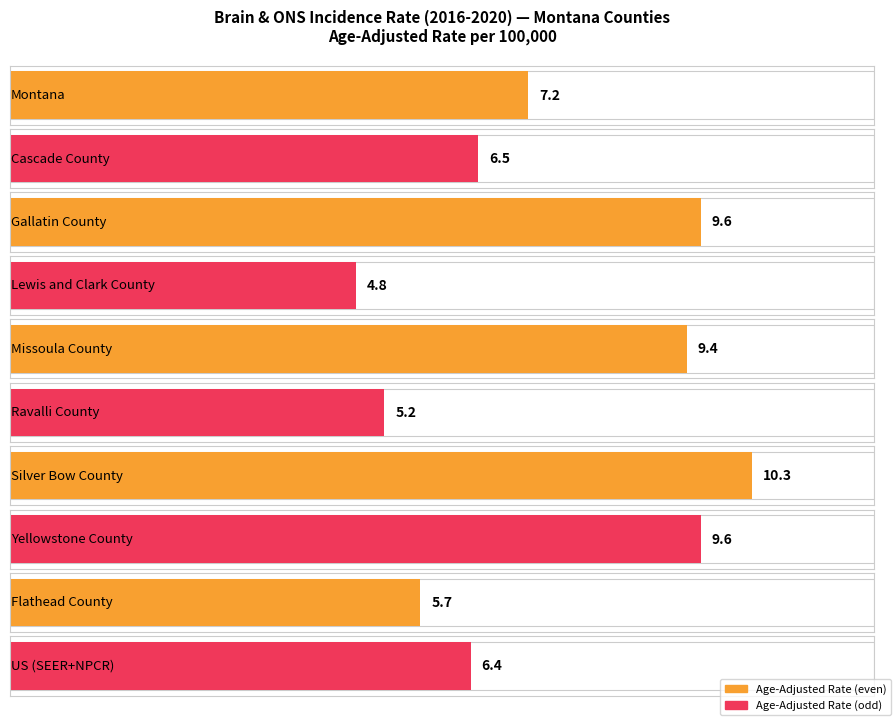

Rank the categories by value from lowest to highest.

Lewis and Clark County, Ravalli County, Flathead County, US (SEER+NPCR), Cascade County, Montana, Missoula County, Gallatin County, Yellowstone County, Silver Bow County